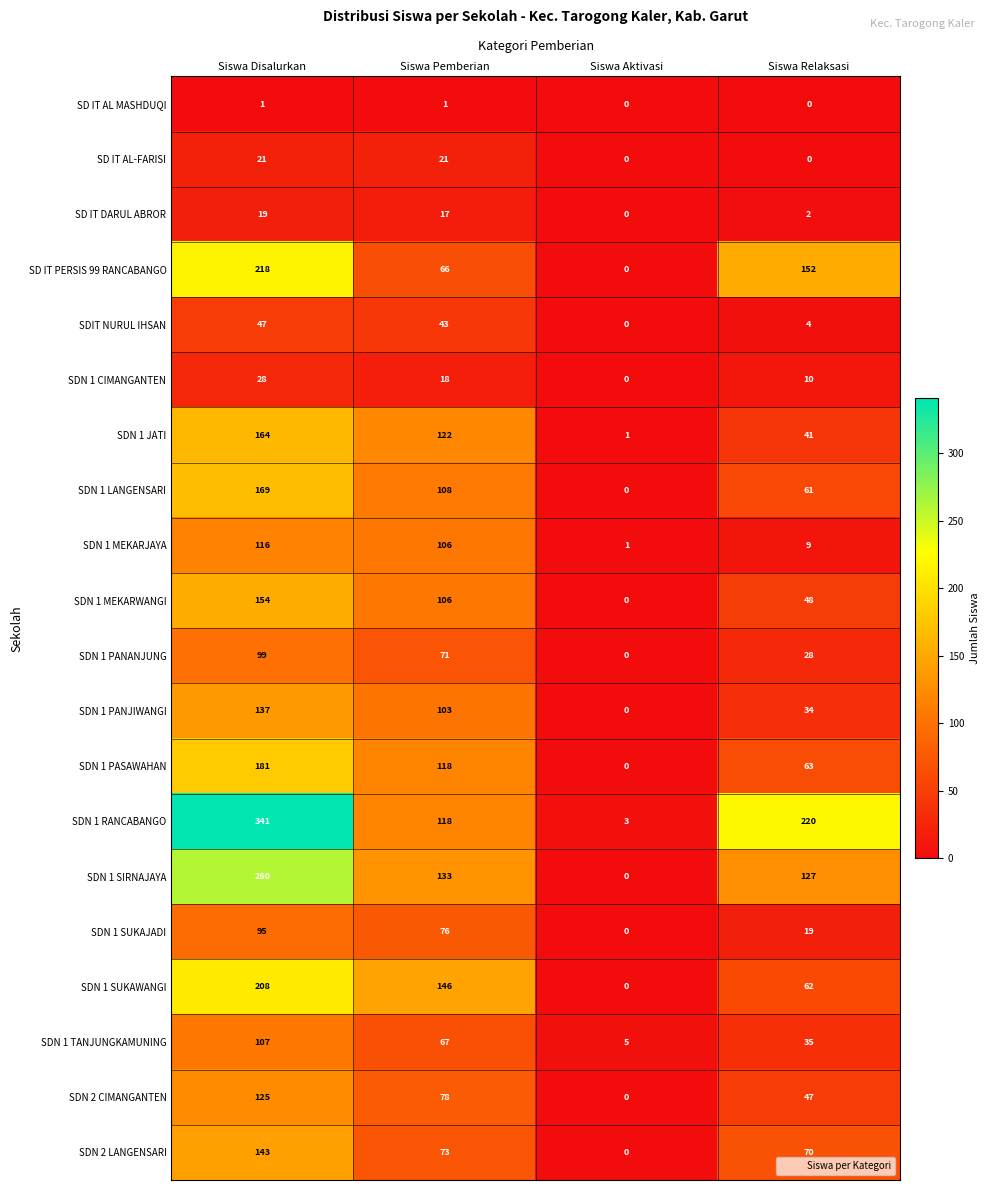

Which category has the highest value in the SDN 2 LANGENSARI series?

Siswa Disalurkan